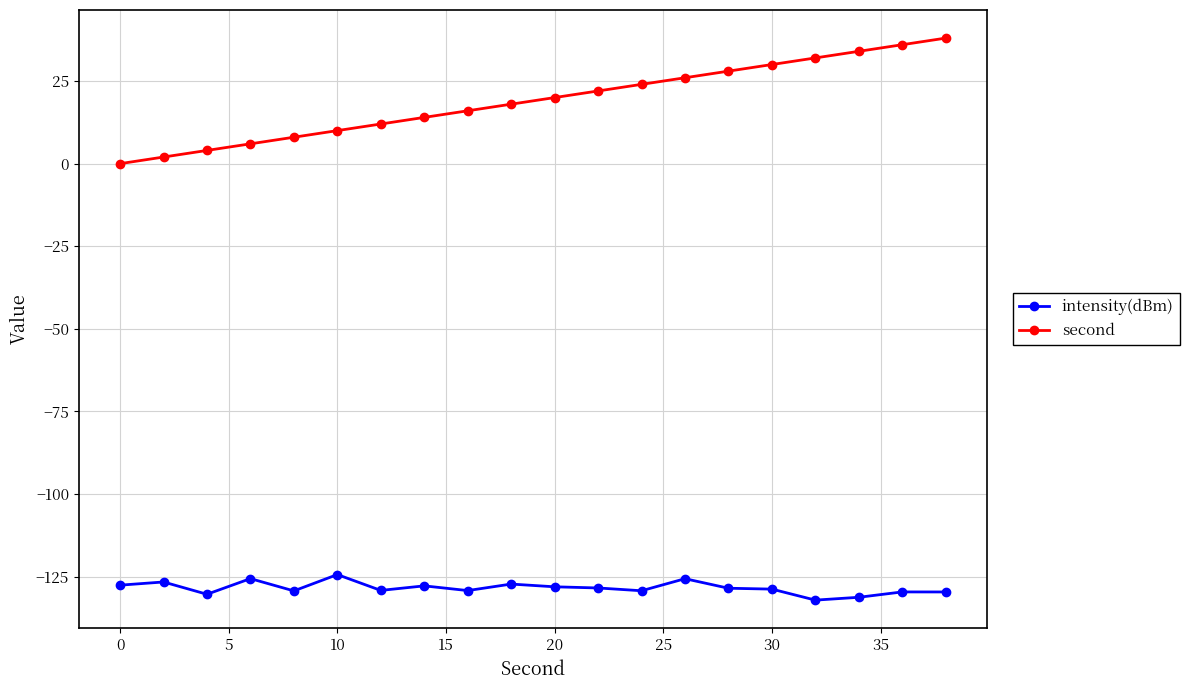

Which series has the largest total across all categories?

second